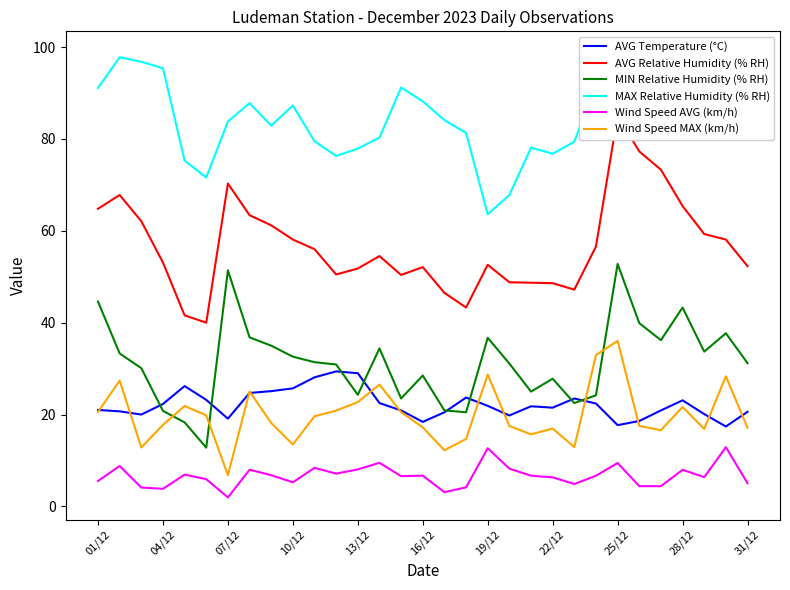

Is it true that Wind Speed AVG (km/h) equals 2.4 at 01/12?

False